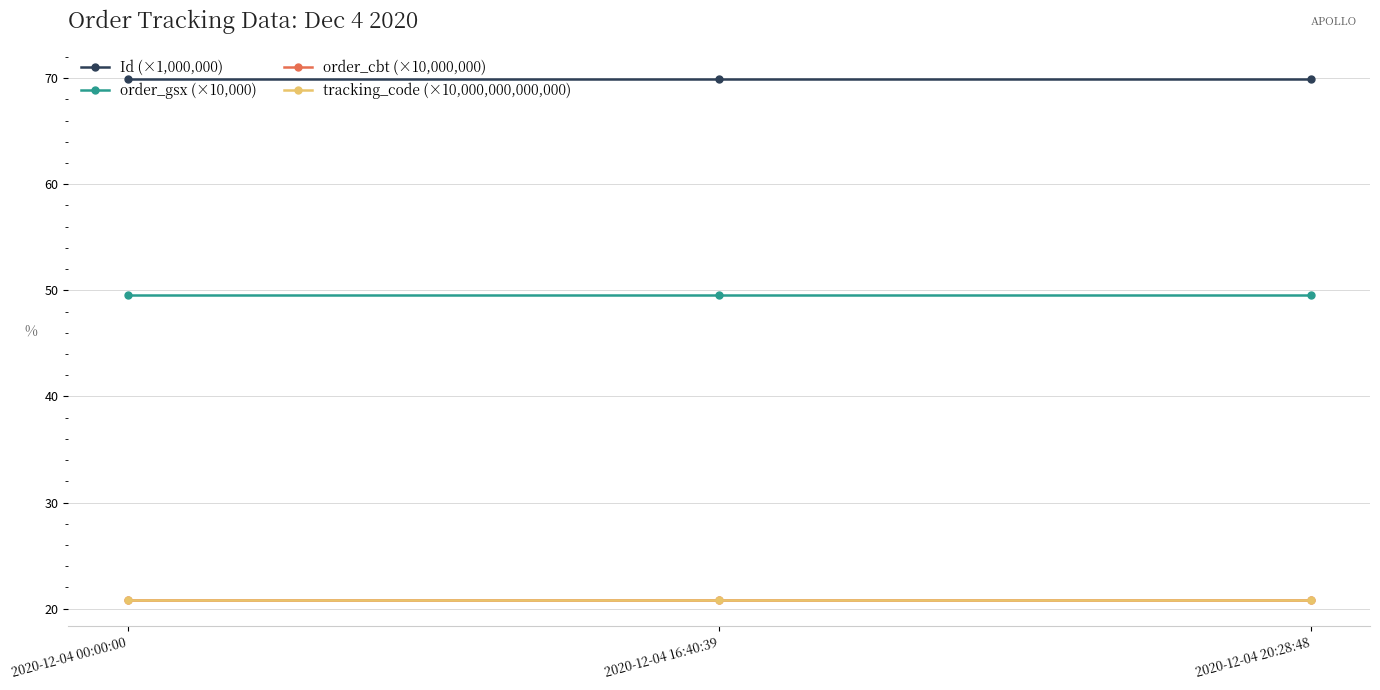

What is the total value across all series at 2020-12-04 16:40:39?

161.0